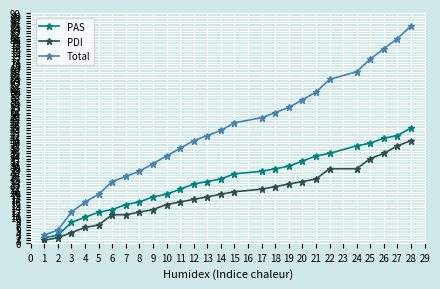

Which category has the highest value across all series?

28